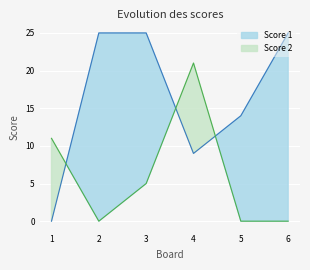

Which label corresponds to the largest value in the chart?

2